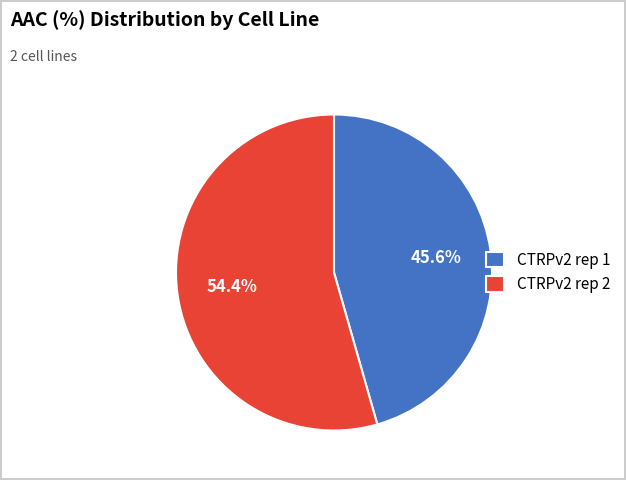

Count the number of slices in the pie.

2